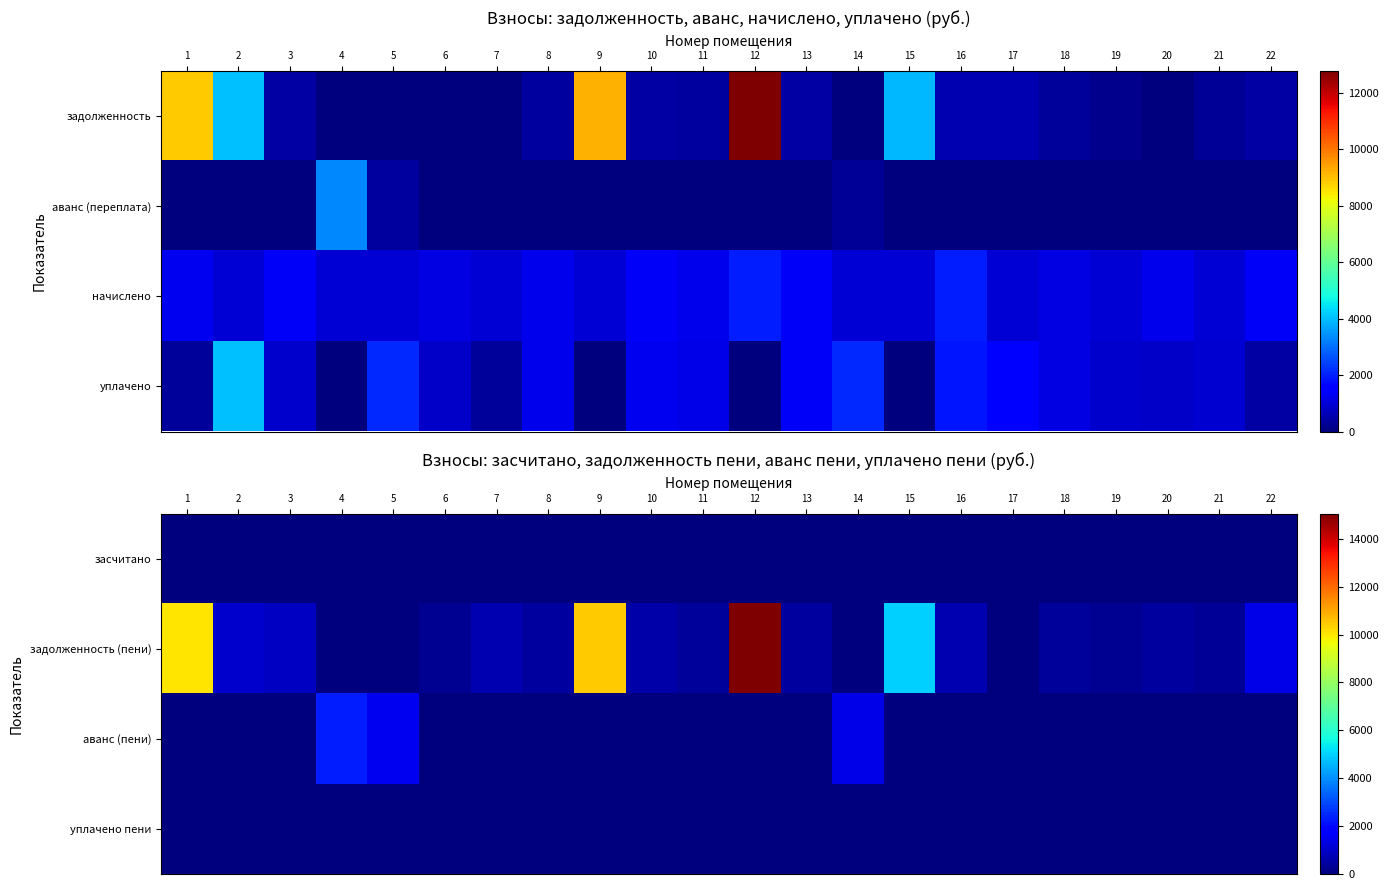

Which series has the widest spread of values?

задолженность (пени)